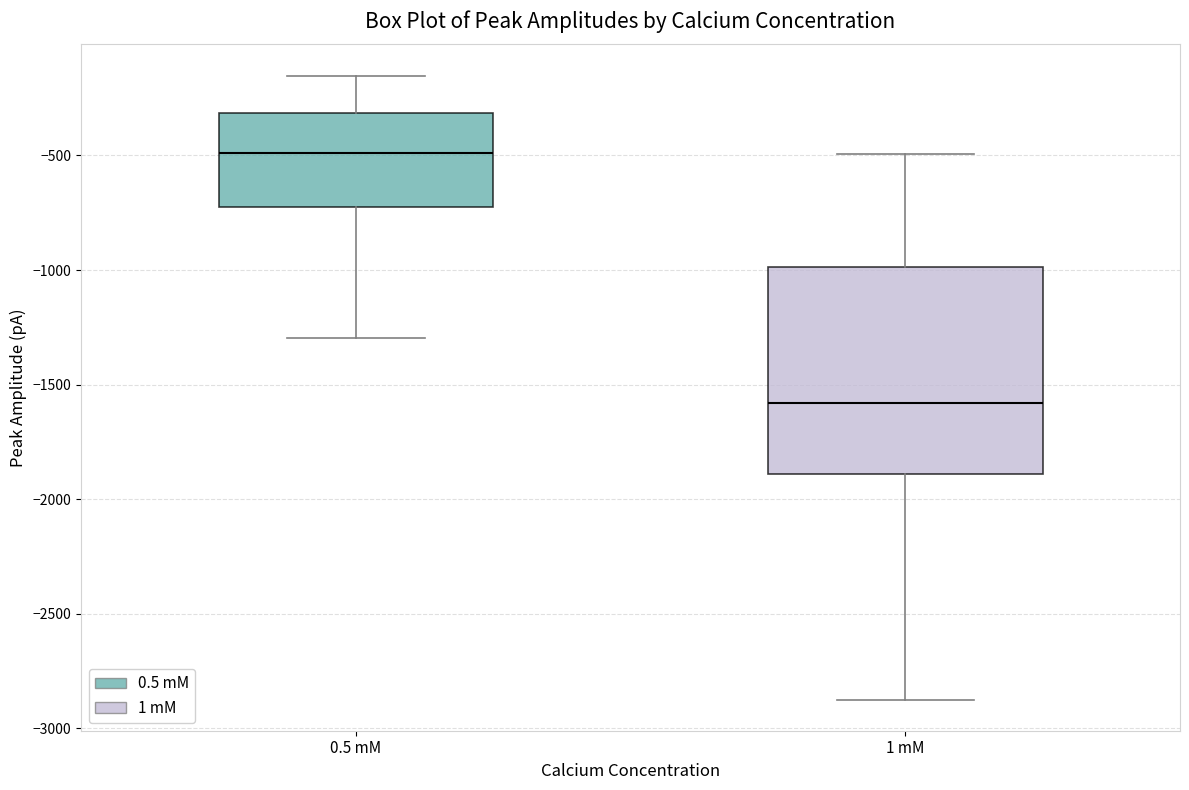

Reading left to right, transcribe this box plot: for each box, give where its median line is, the range the box spans, and where its two whiskers end, as read against the y-axis. The values are not printed on the chart, so give them approximately, as read against the axis.

0.5 mM: median -500, box -750 to -300, whiskers -1300 to -150
1 mM: median -1600, box -1900 to -1000, whiskers -2850 to -500